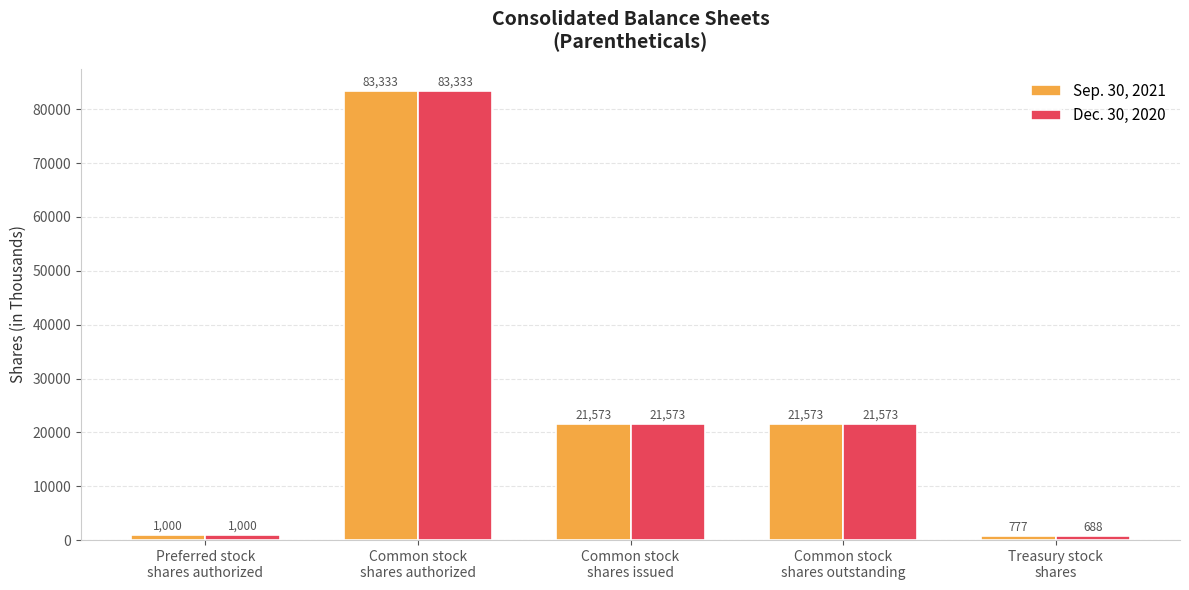

Reading left to right, transcribe all the data shown in this chart.

Sep. 30, 2021: Preferred stock
shares authorized=1000	Common stock
shares authorized=83333	Common stock
shares issued=21573	Common stock
shares outstanding=21573	Treasury stock
shares=777
Dec. 30, 2020: Preferred stock
shares authorized=1000	Common stock
shares authorized=83333	Common stock
shares issued=21573	Common stock
shares outstanding=21573	Treasury stock
shares=688